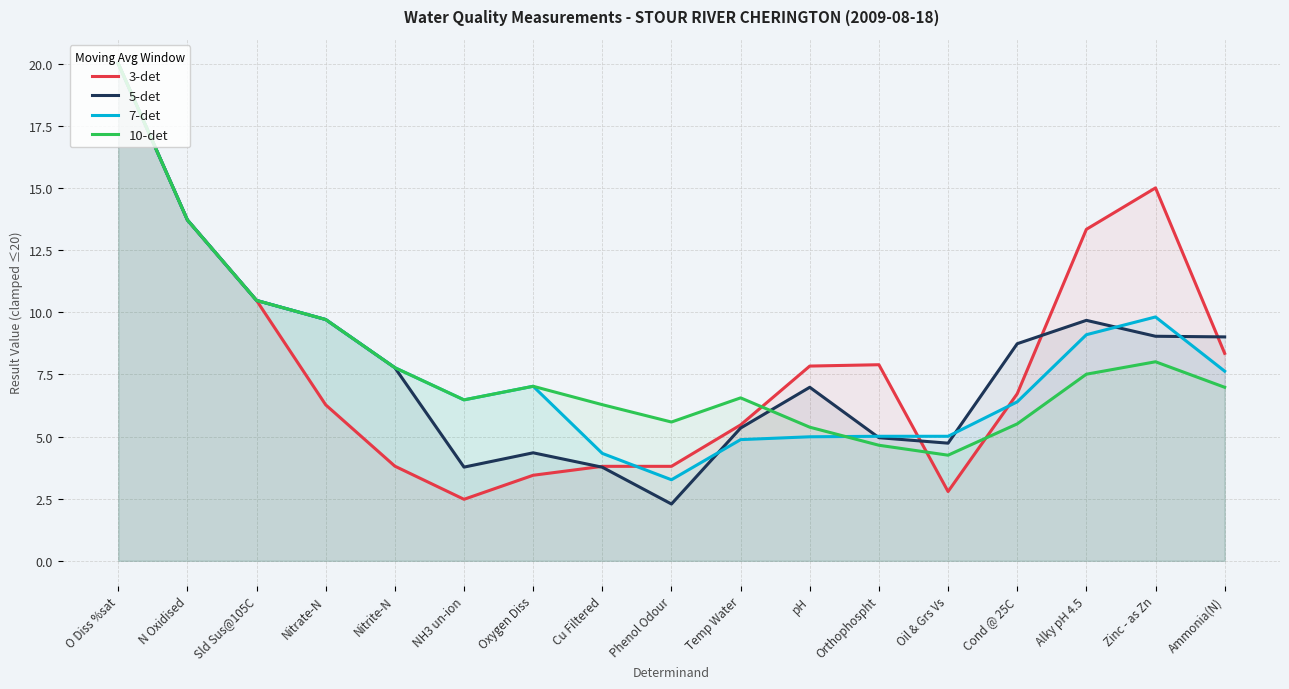

Where is 3-det nearest to the value 11?

Sld Sus@105C